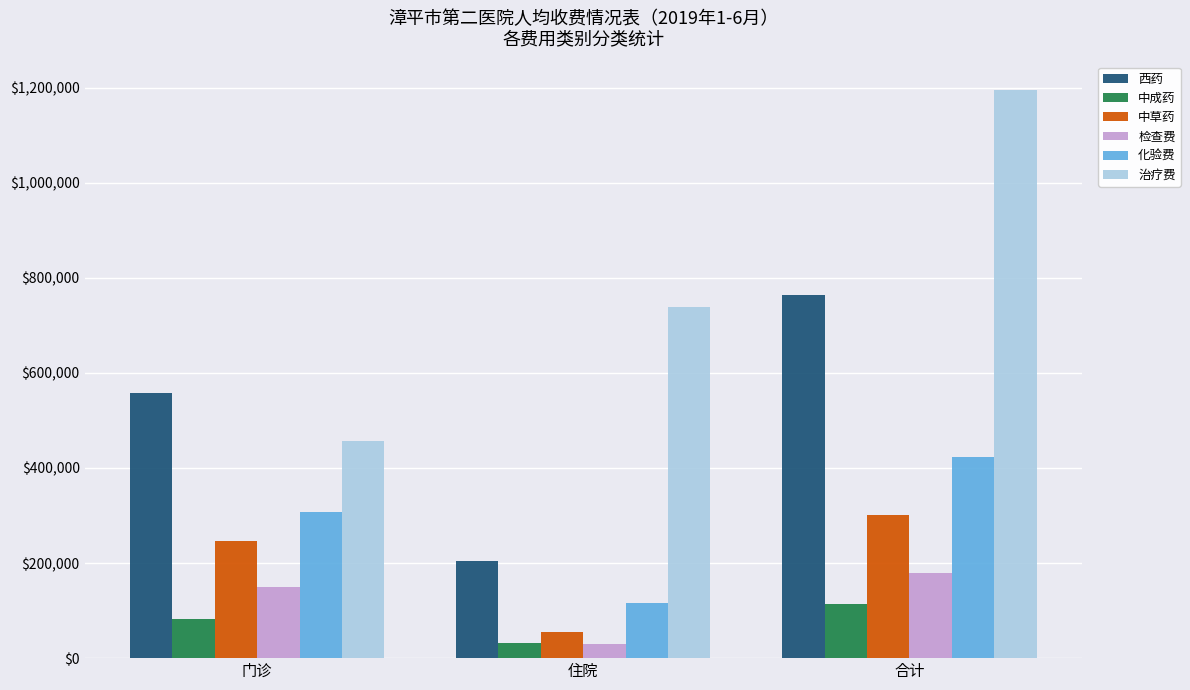

What is the spread (max minus min) of values at 住院?

709762.7